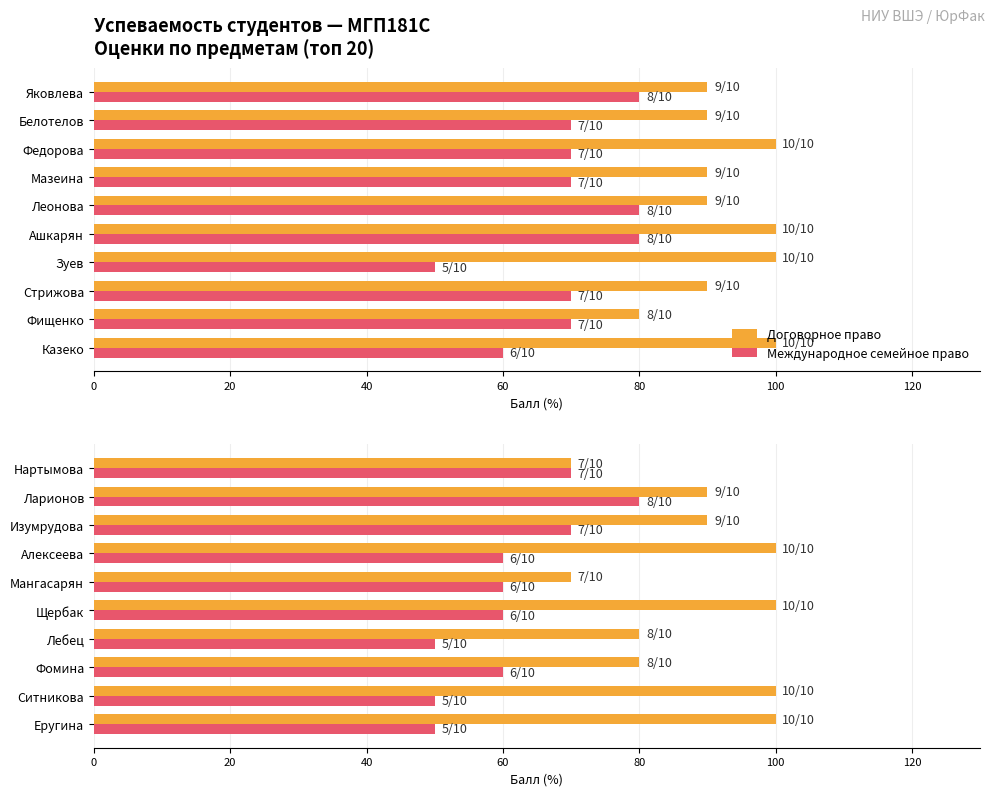

True or false: Договорное право has a value of 27 at Фомина.

False